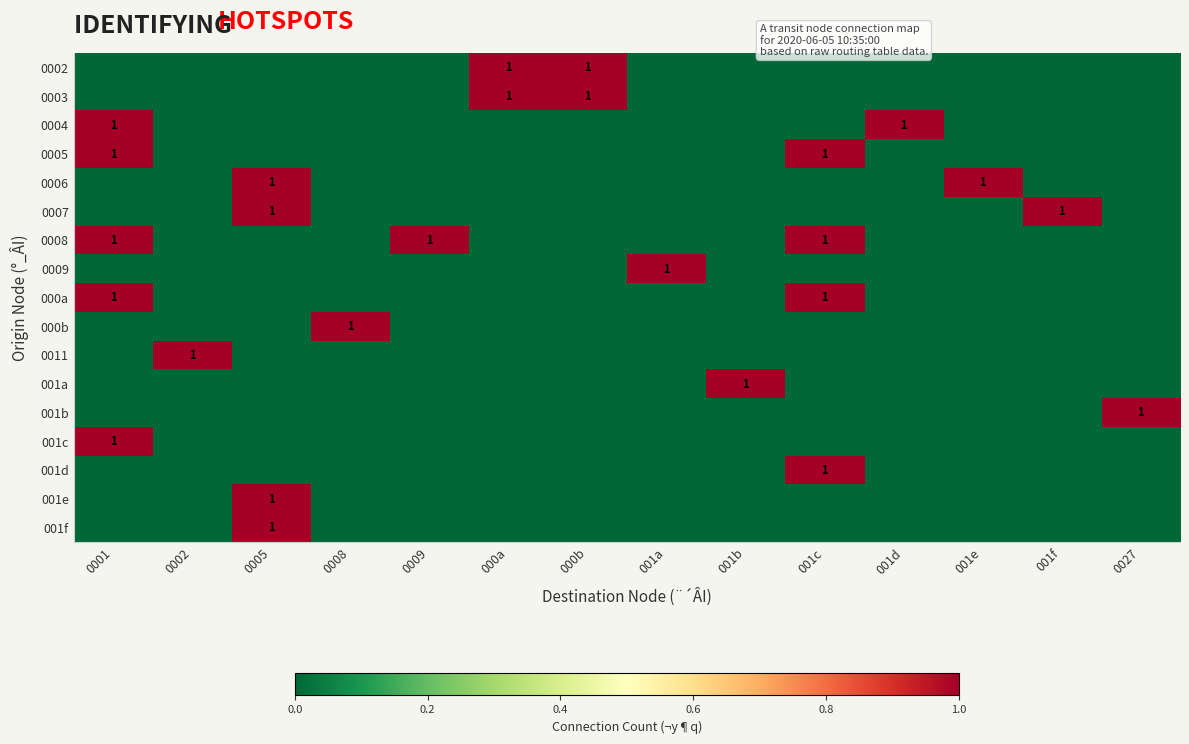

Which series has the largest total across all categories?

0008